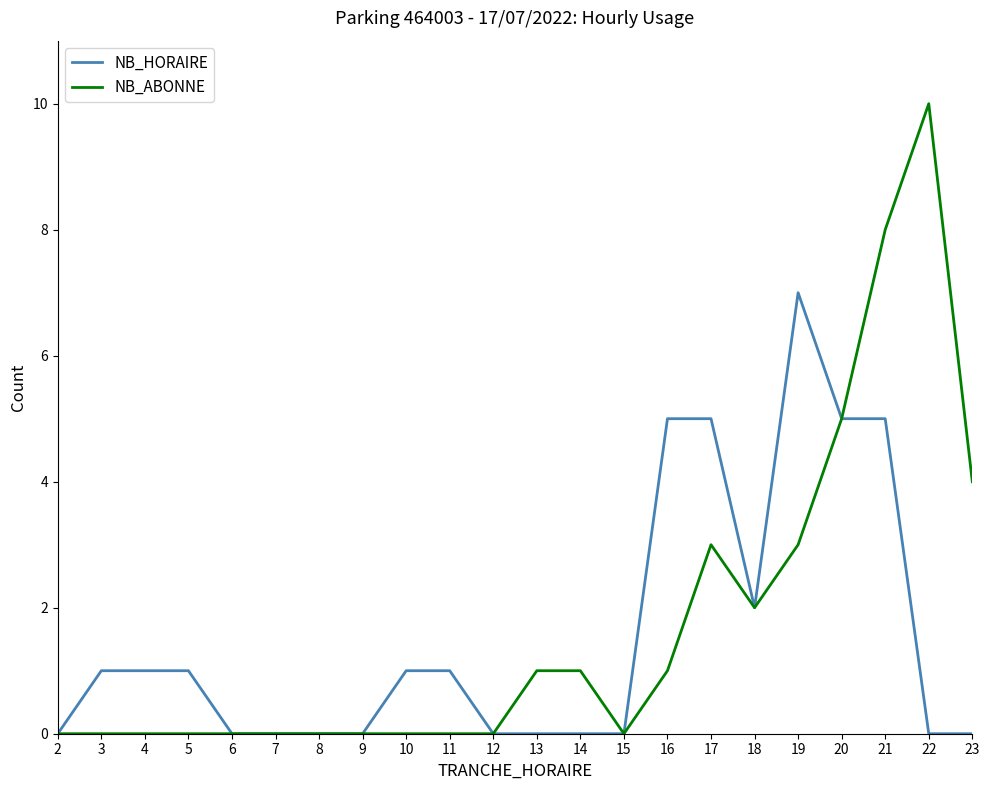

What is the average value of the NB_HORAIRE series?

2